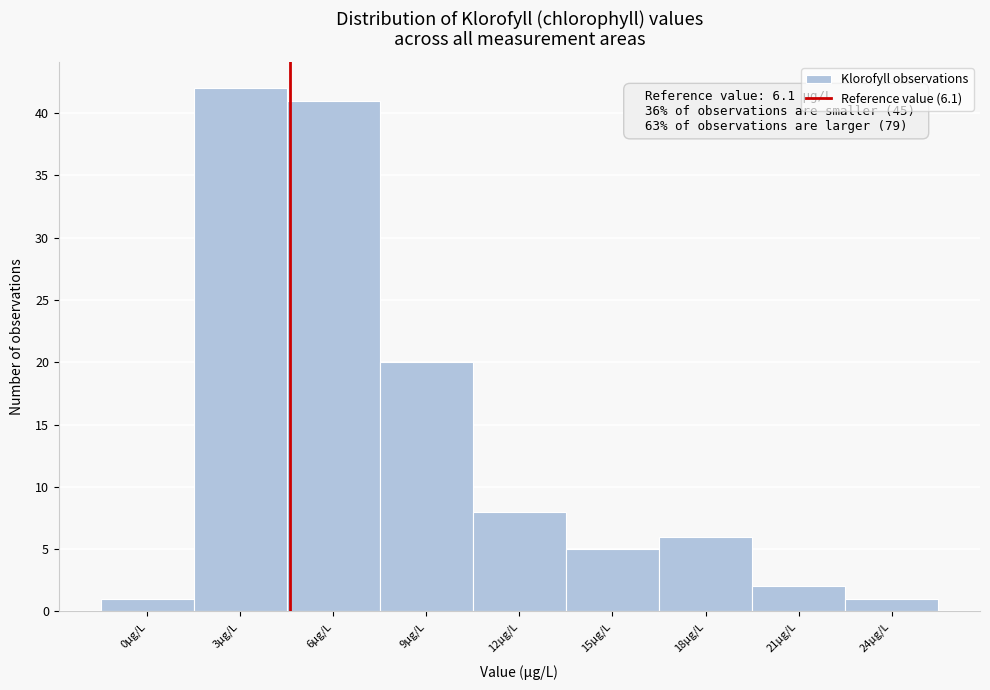

Reading left to right, list all the values displayed in this chart.

1	42	41	20	8	5	6	2	1